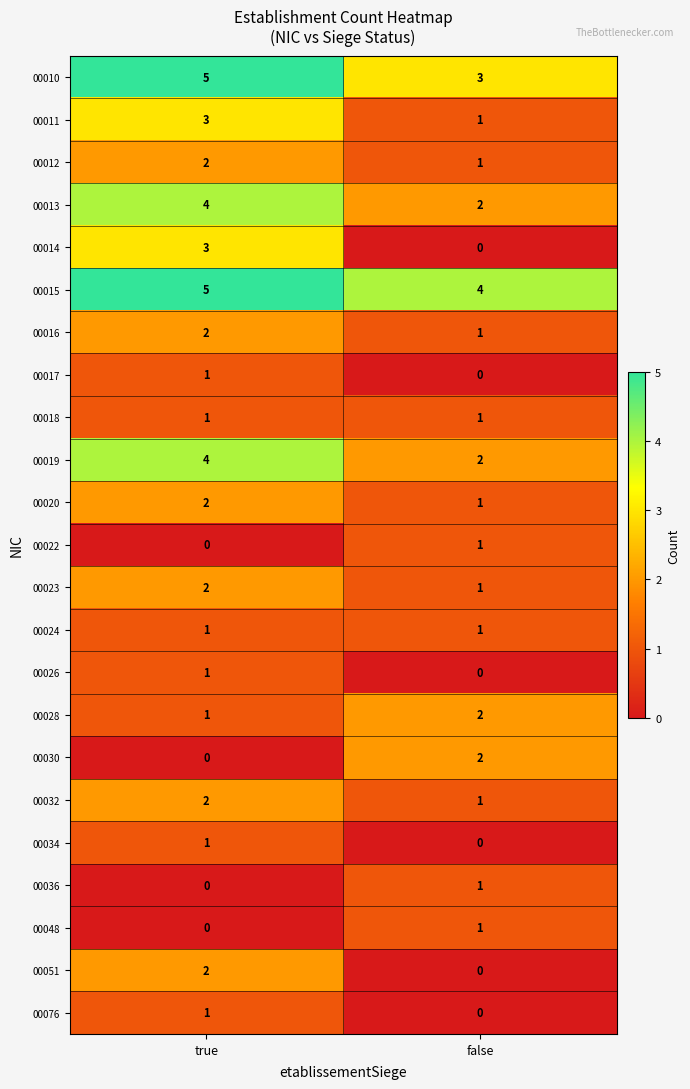

Which series changed the most between true and false?

00014